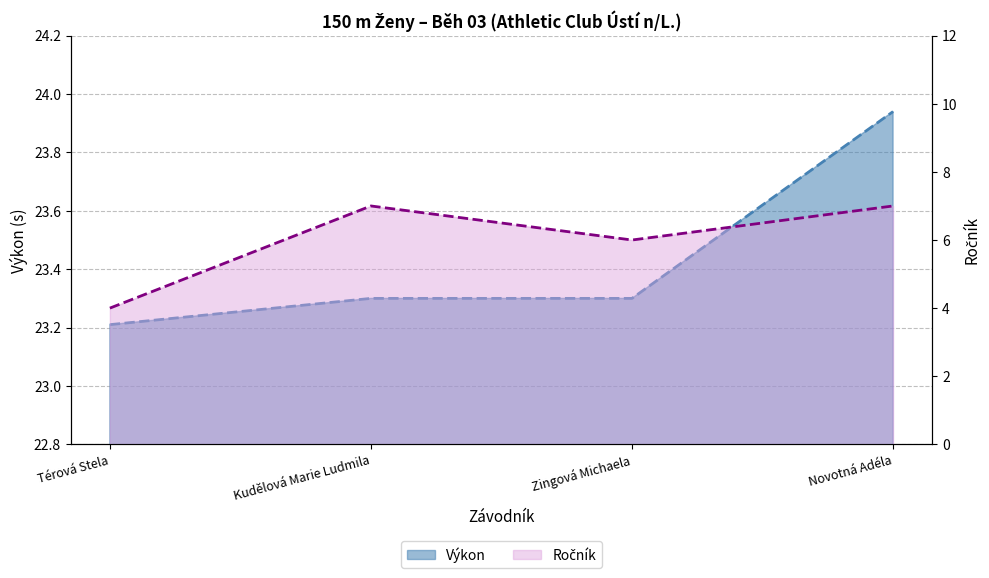

What is the greatest value displayed?

23.9